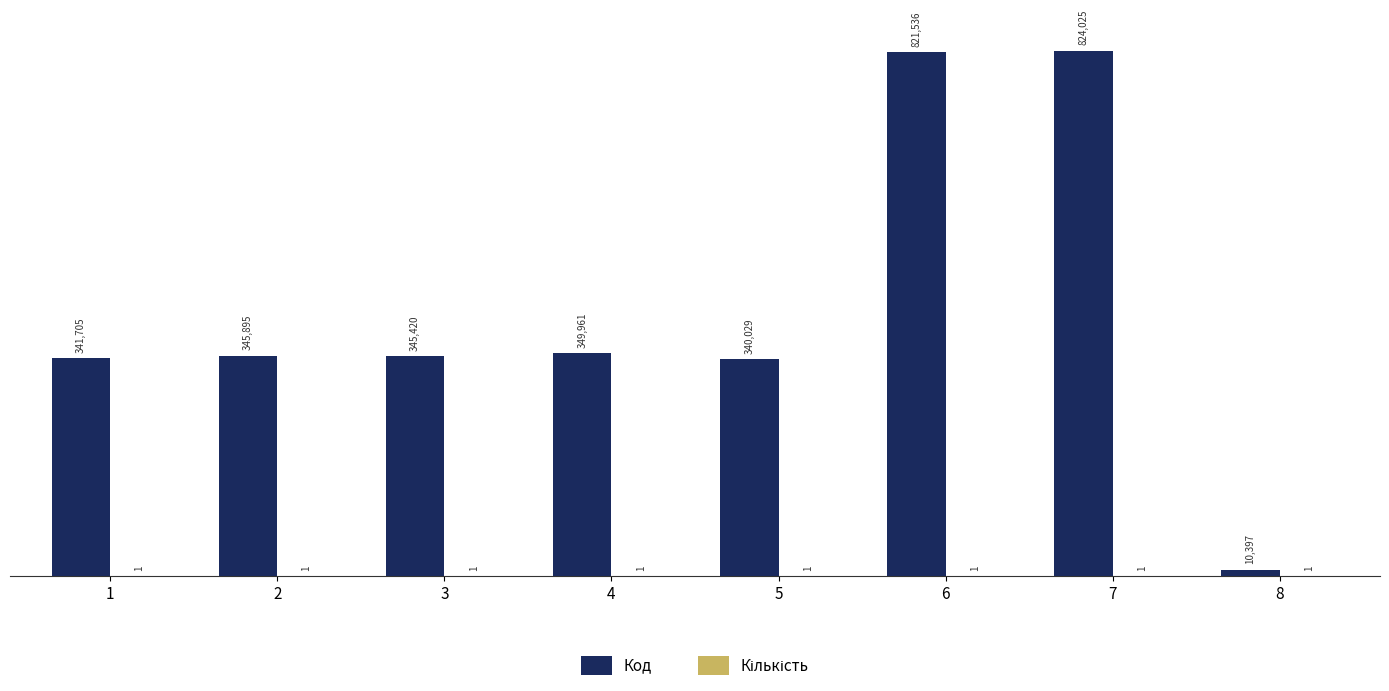

What is the total value across all series at 1?

341706